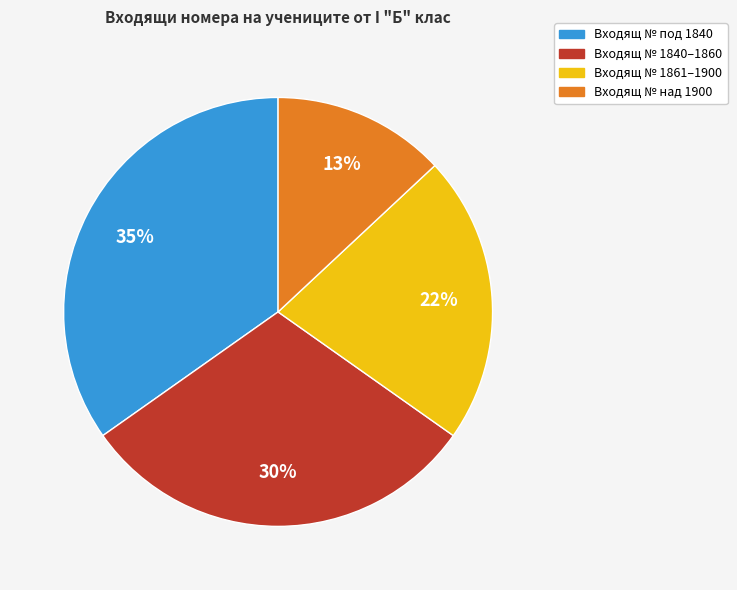

How many segments does this pie chart have?

4